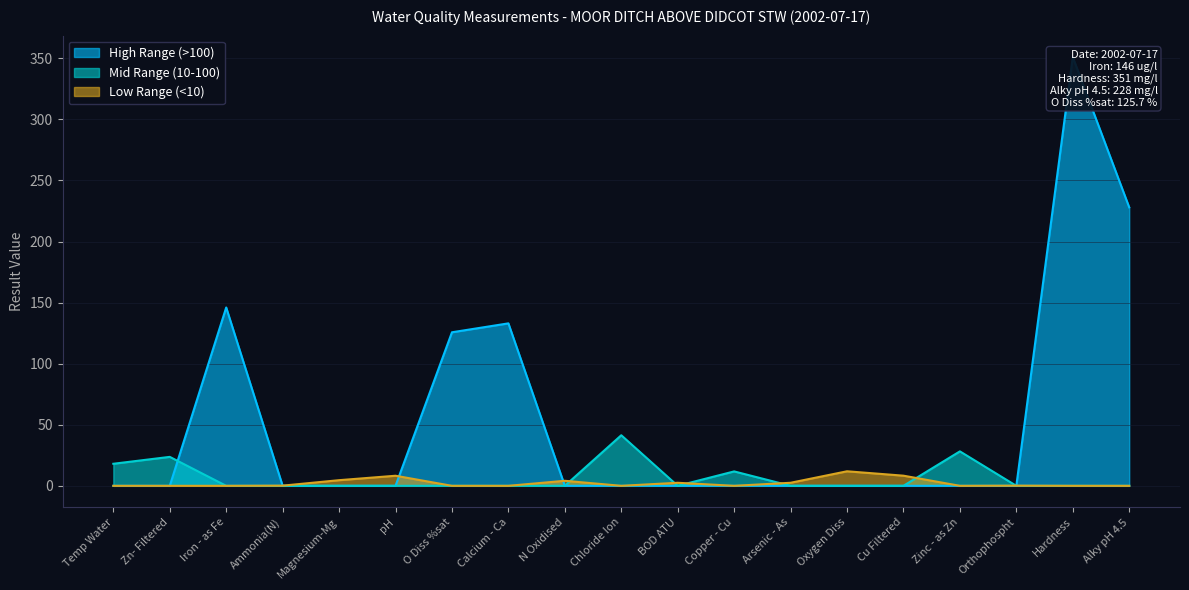

What is the label of the 4th point from the left?

Ammonia(N)